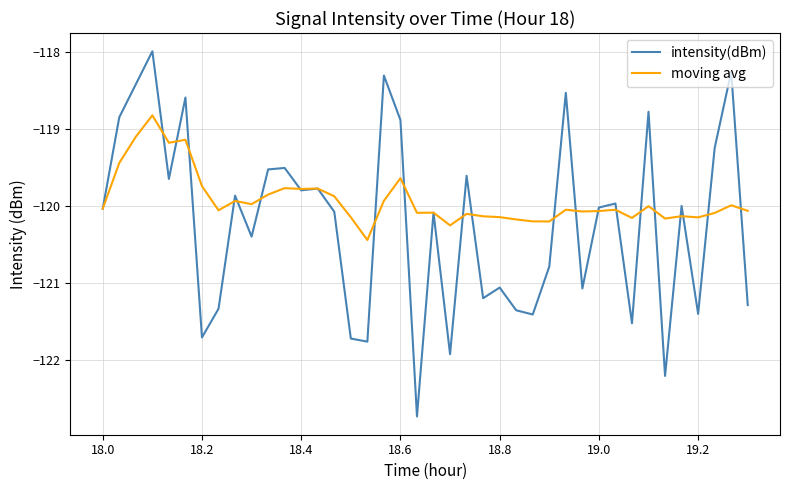

Which series has the largest total across all categories?

moving avg